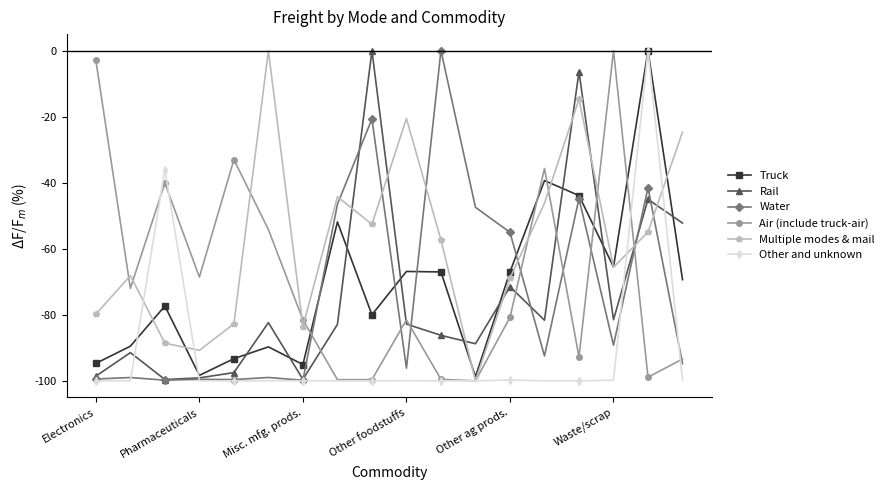

Which series has the largest total across all categories?

Multiple modes & mail